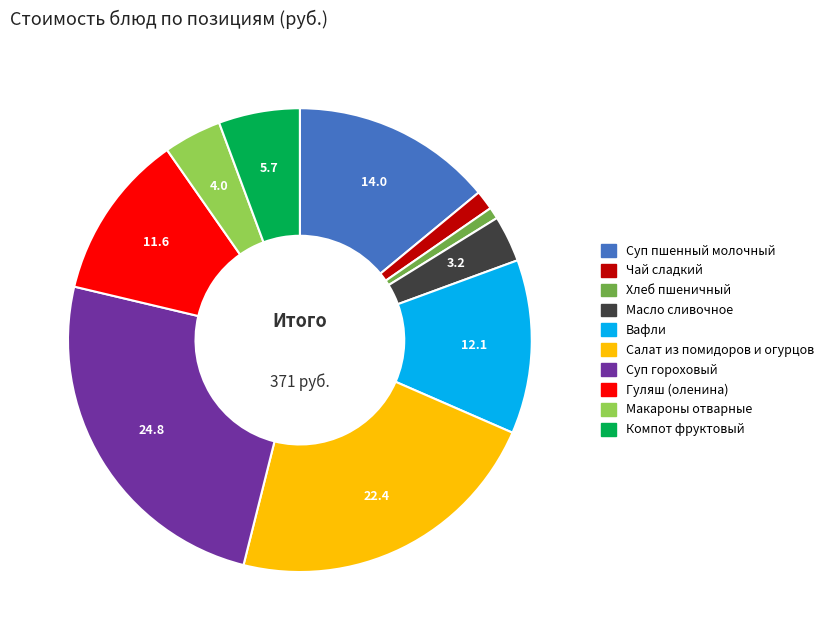

Approximately how many times larger is the value at Салат из помидоров и огурцов compared to Гуляш (оленина)?

1.9